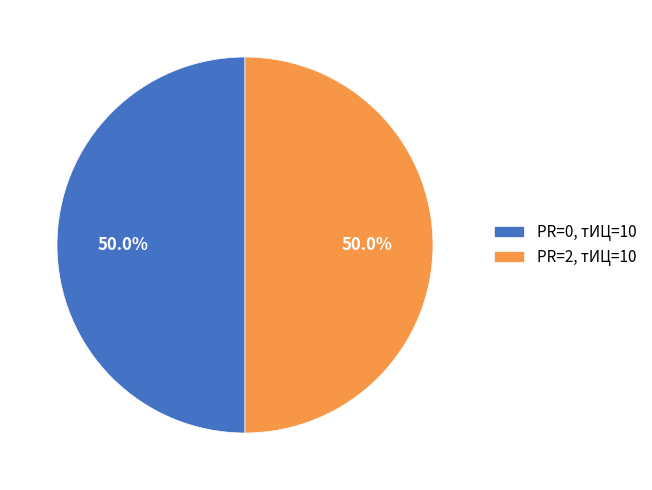

Approximately how many times larger is the value at PR=2, тИЦ=10 compared to PR=0, тИЦ=10?

1.0